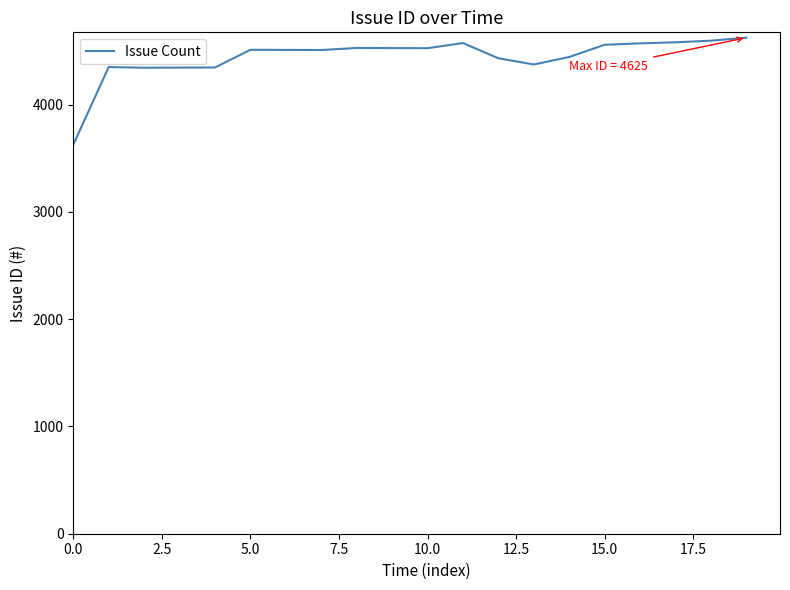

How many values are below 4512?

10